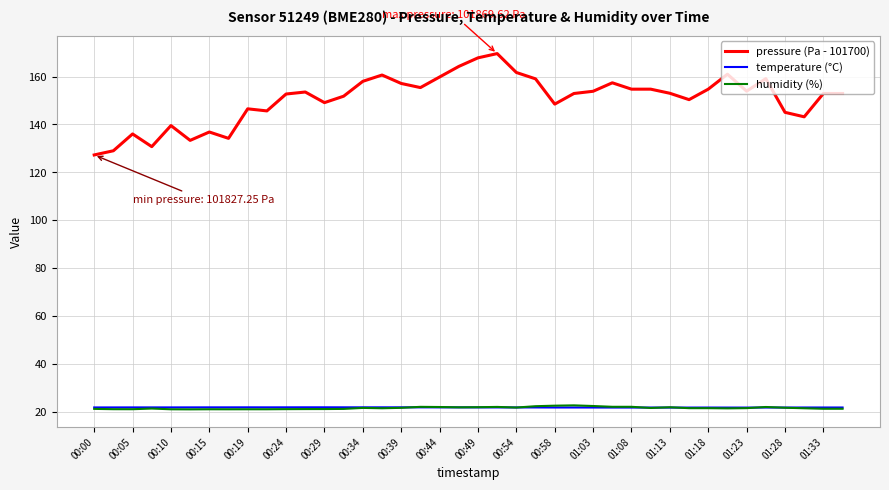

What are all the series names shown in the legend?

pressure (Pa - 101700), temperature (°C), humidity (%)